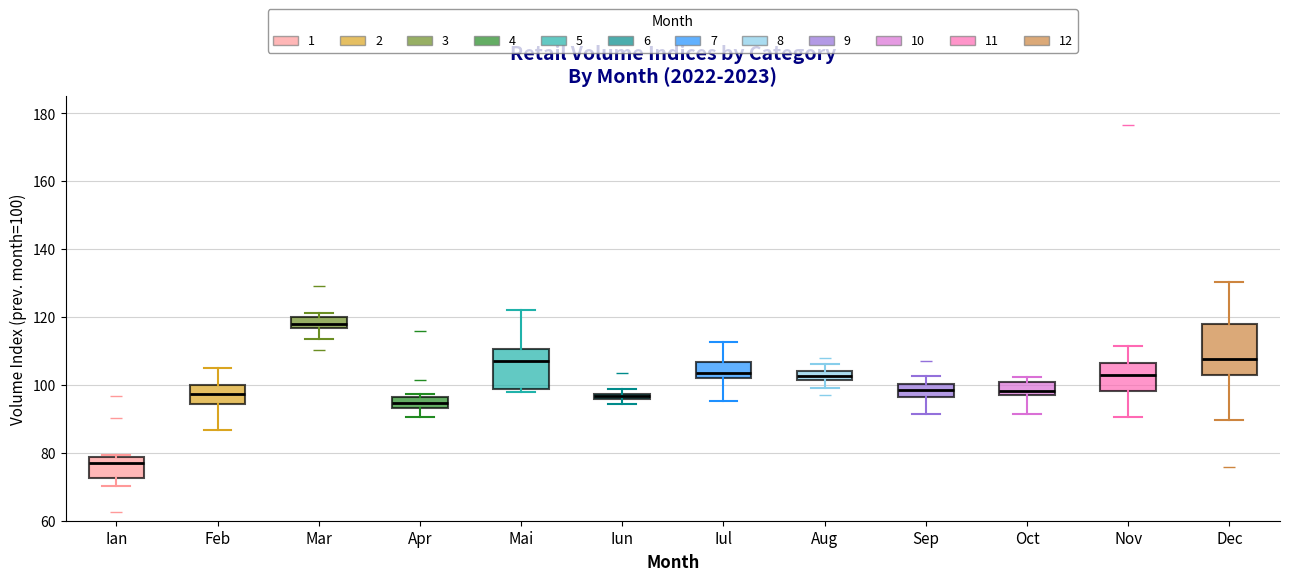

Where does the upper whisker of the box for Dec end on the y-axis? The values are not printed on the chart, so give them approximately, as read against the axis.

130